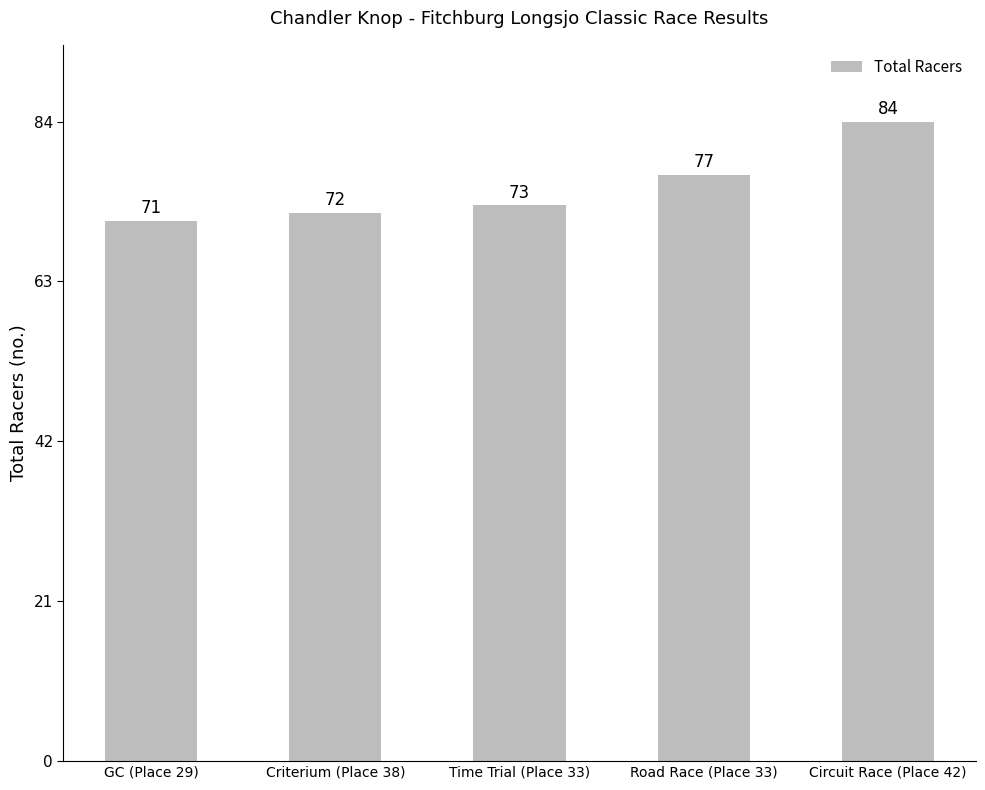

What is the difference between the maximum and second lowest values?

12